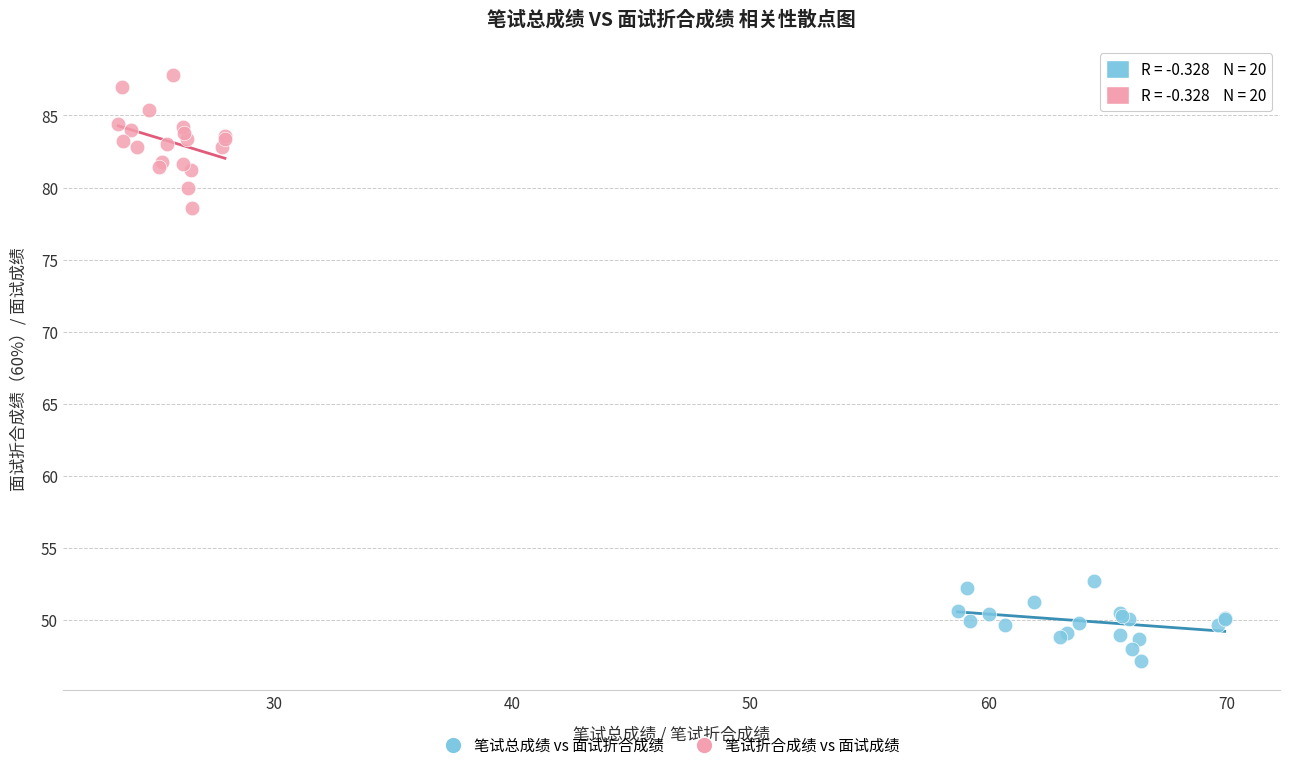

Which series contains the highest Y value?

笔试折合成绩 vs 面试成绩